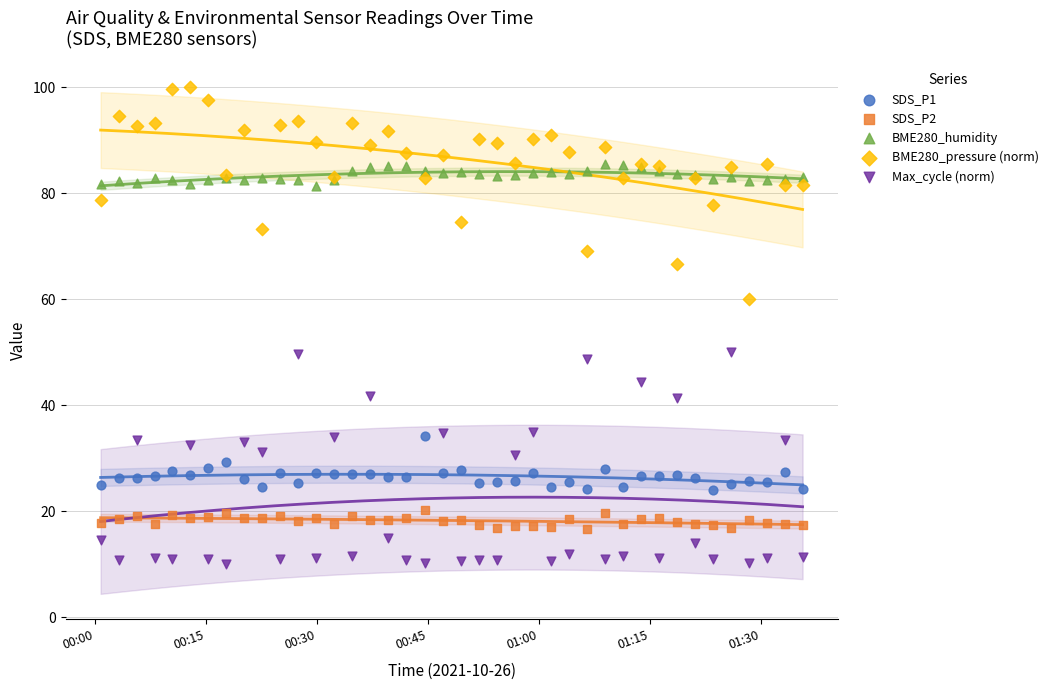

What are all the series names shown in the legend?

SDS_P1, SDS_P2, BME280_humidity, BME280_pressure (norm), Max_cycle (norm)